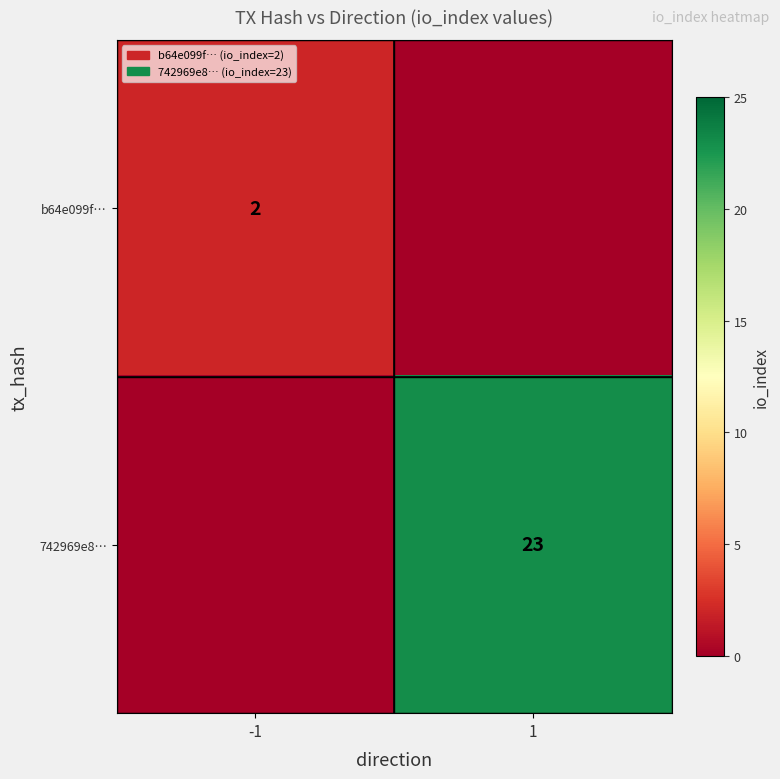

The 742969e8… series shows 8 at 1. True or false?

False